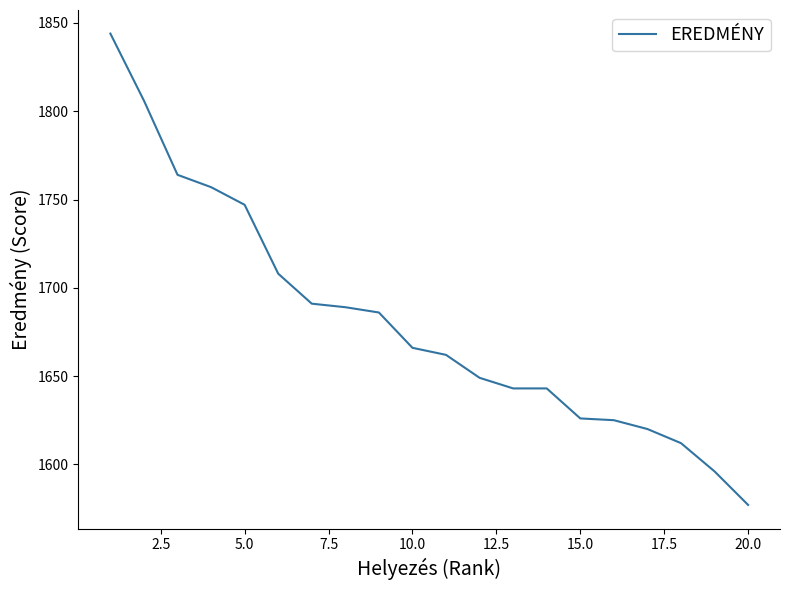

How many values are below 1666?

10